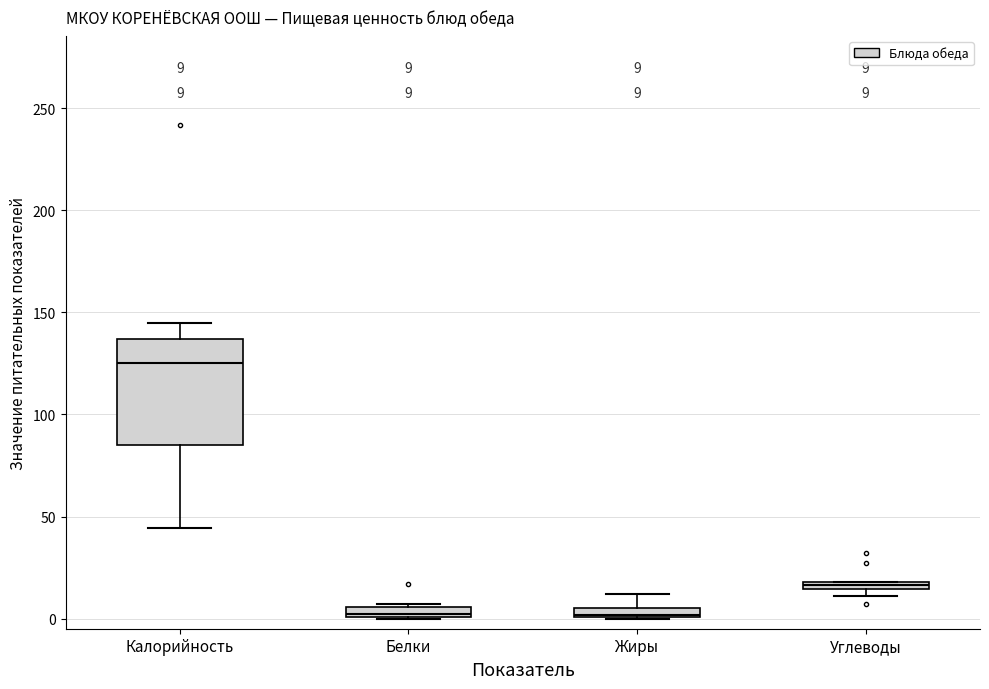

Which box's median line is the highest?

Калорийность